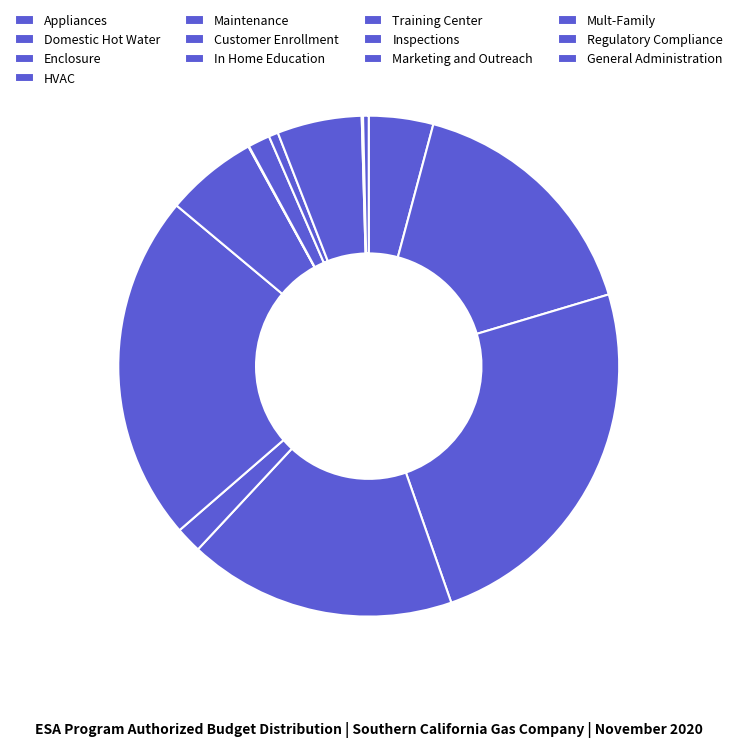

Is it true that Marketing and Outreach is 1% of the pie?

True